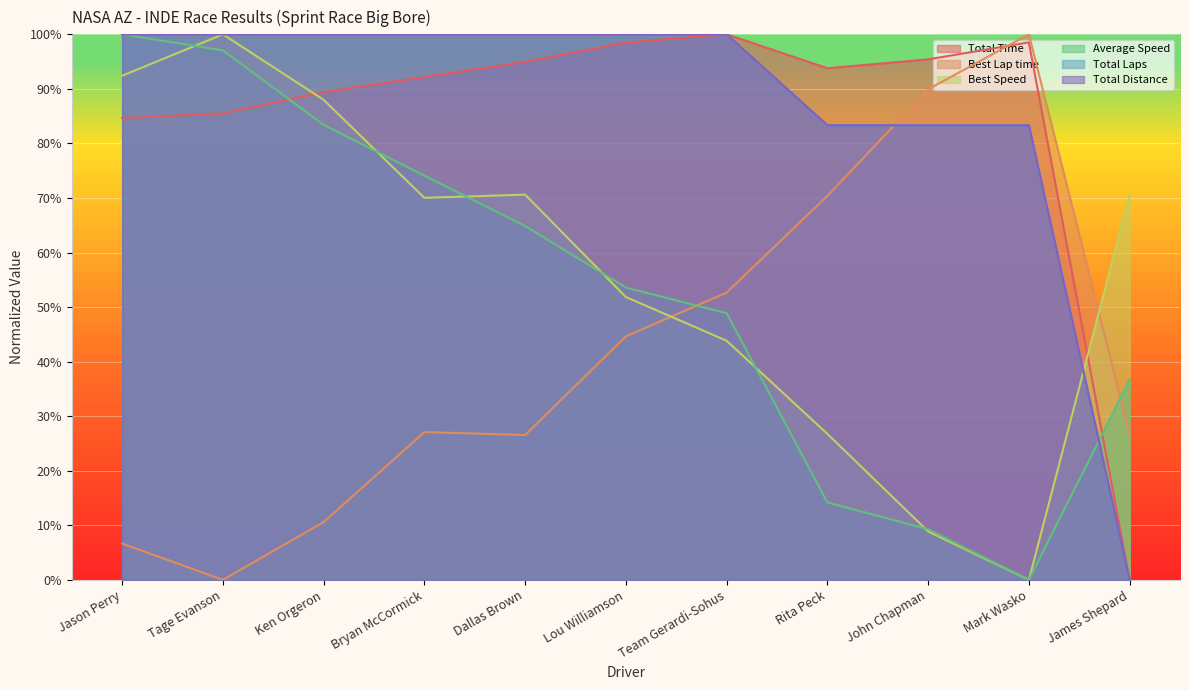

At which label does Average Speed reach its peak?

Jason Perry